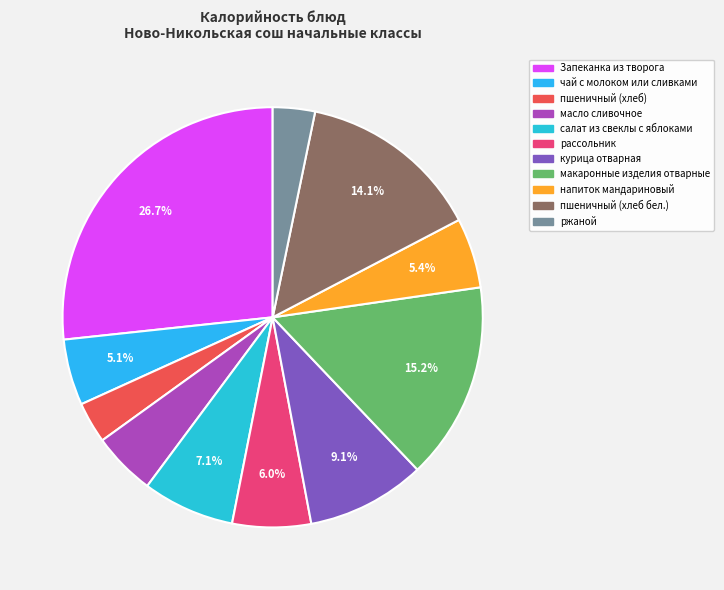

To the nearest percent, what percentage of the pie is курица отварная?

9%